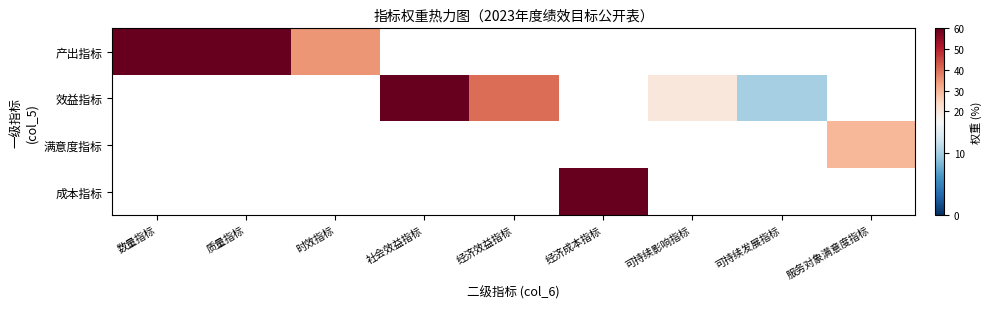

Which series changed the most between 经济效益指标 and 可持续发展指标?

效益指标